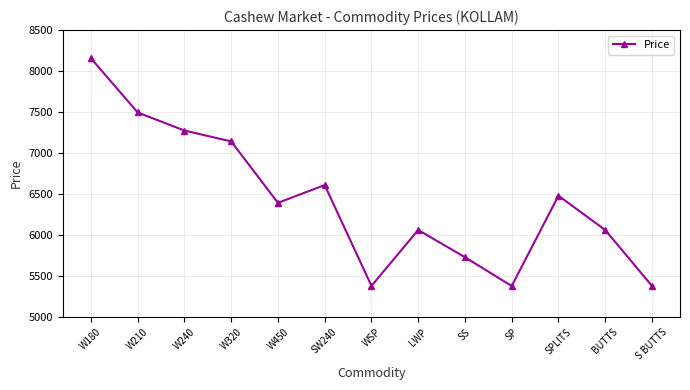

The value at SPLITS is 8853. True or false?

False